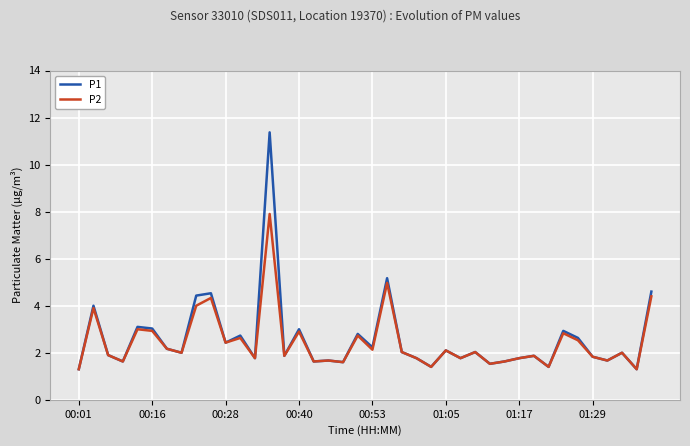

What is the highest value of the P2 series?

7.9